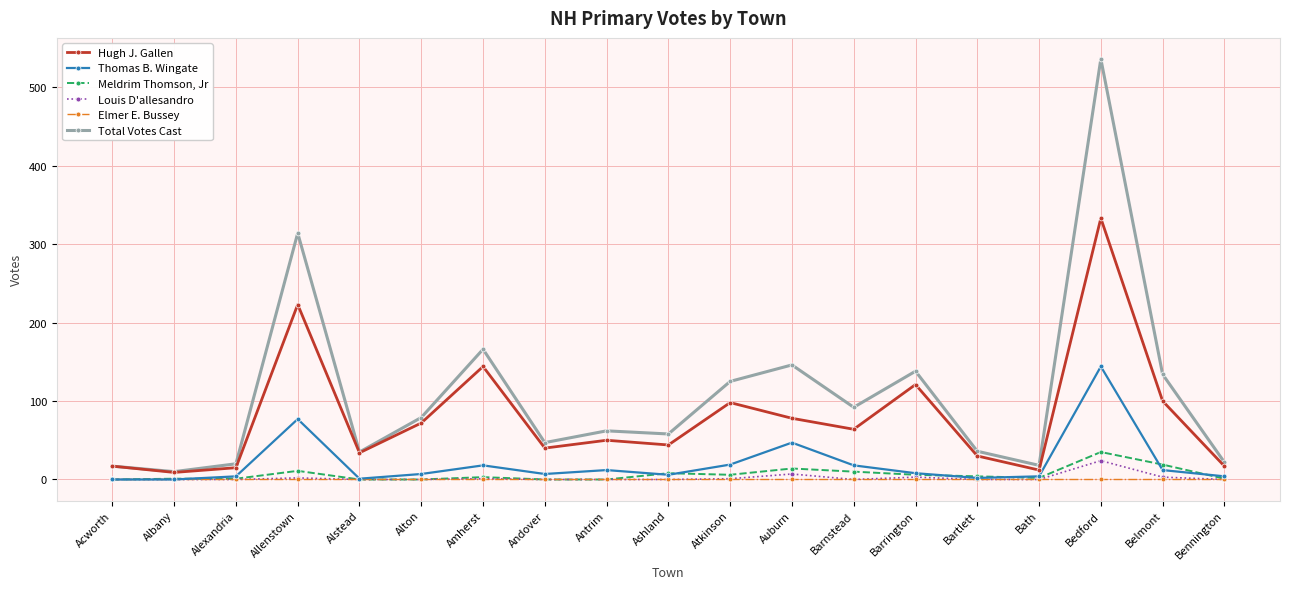

How many lines are shown in the chart?

6